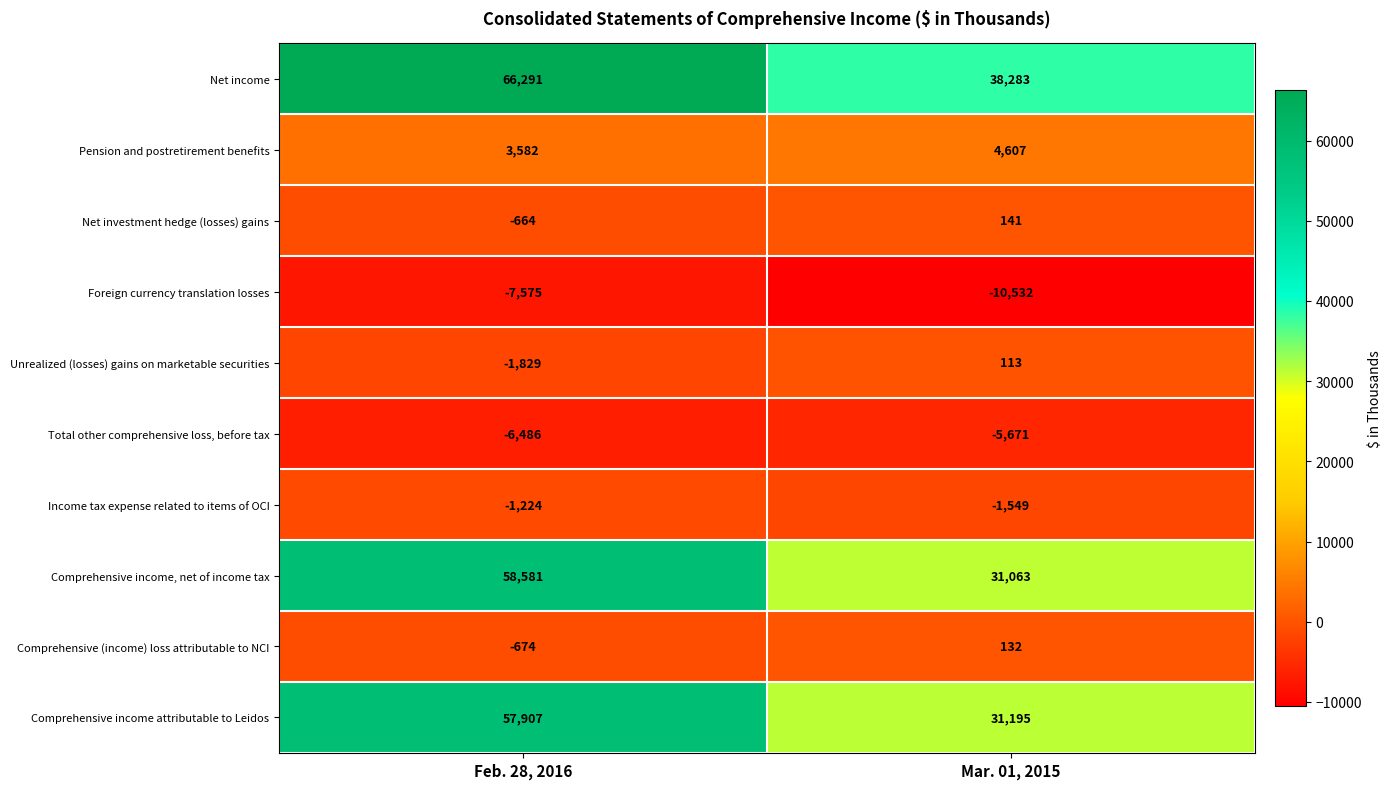

At how many categories does at least one series exceed 19172?

2